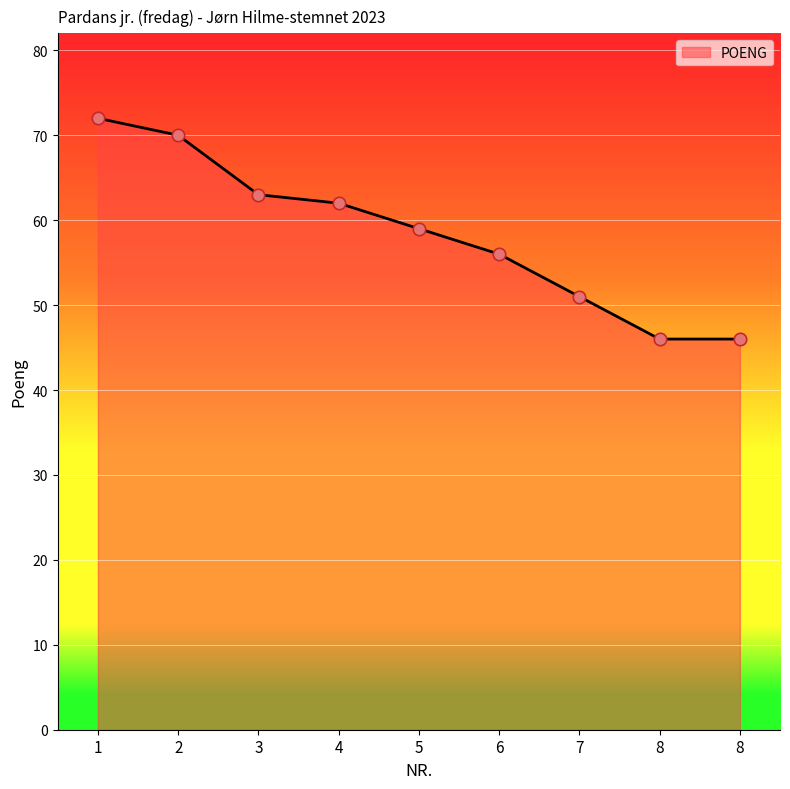

Does the chart have visible grid lines?

Yes